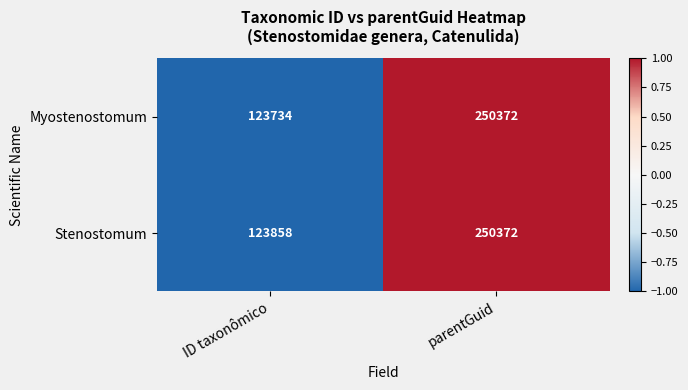

How many values in the Stenostomum series are below 250372?

1